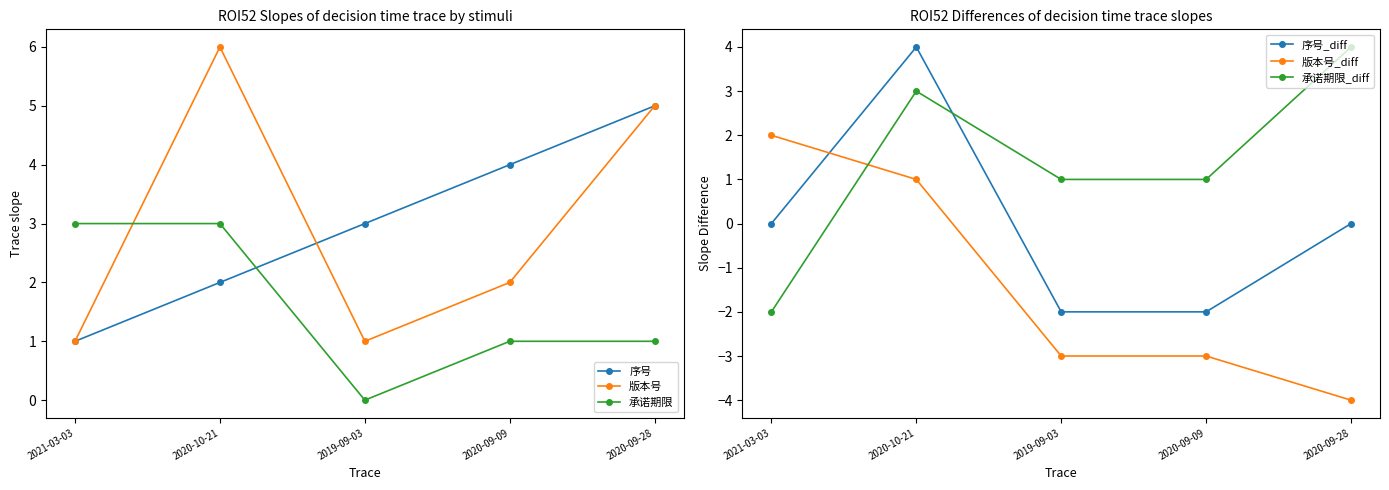

How many lines are shown in the chart?

6